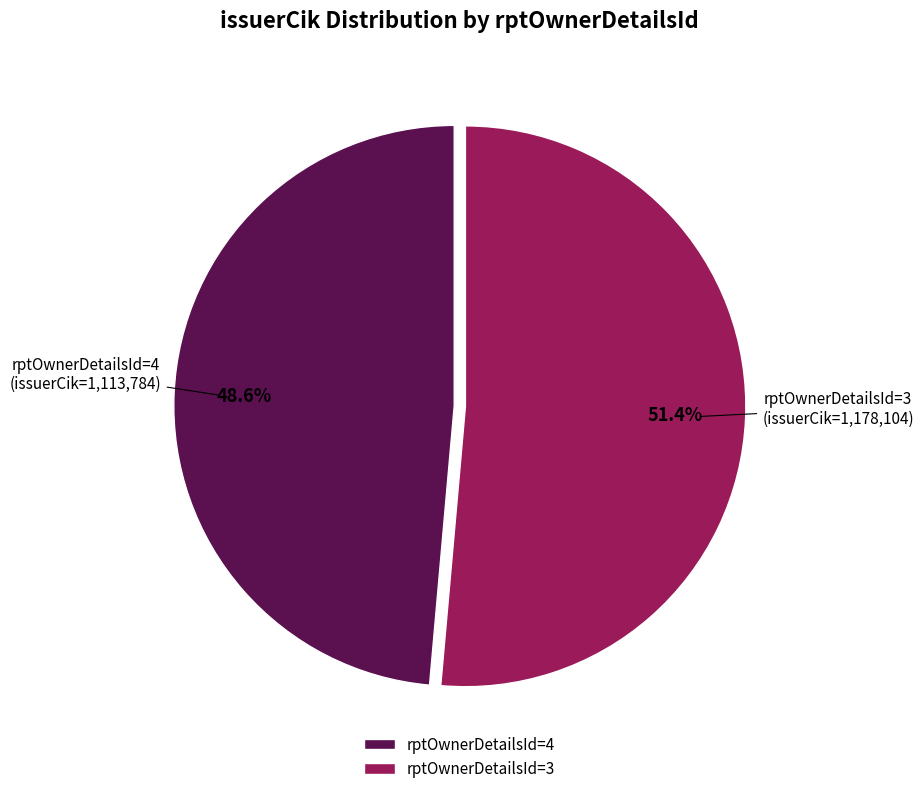

How many segments does this pie chart have?

2